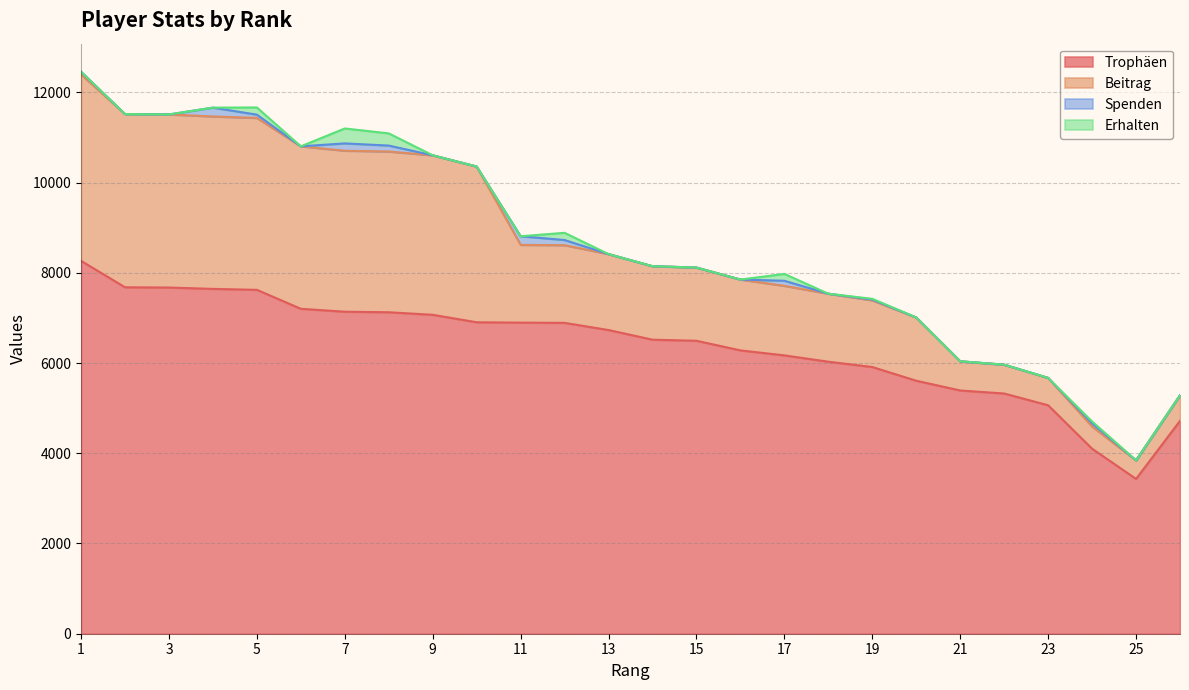

What is the sum of all Trophäen values?

165892